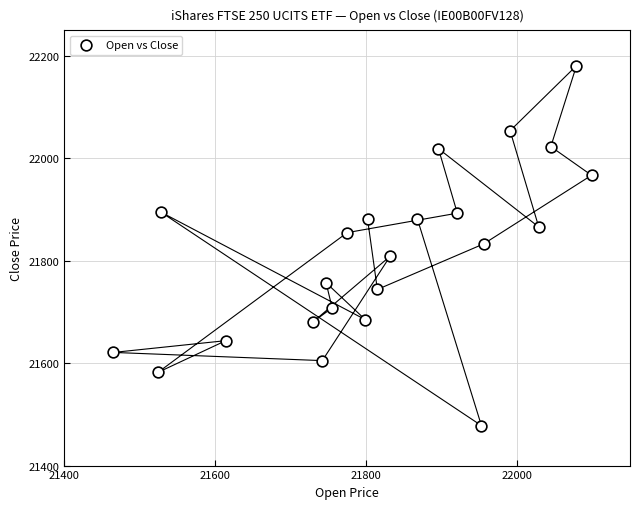

What is the range of Y values (max minus min)?

703